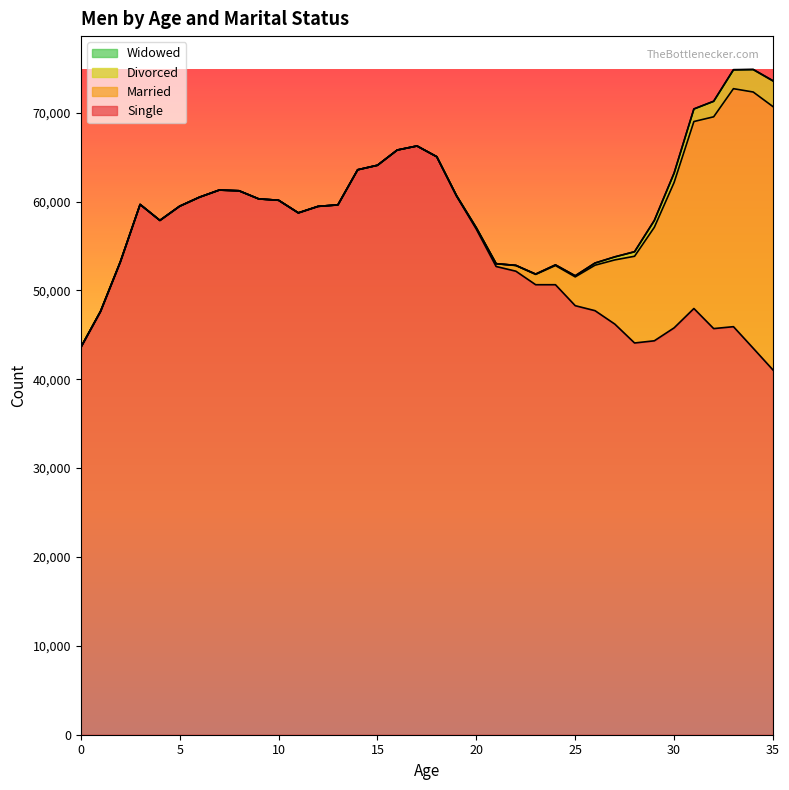

Rank the series by their maximum value, from highest to lowest.

Single, Married, Divorced, Widowed